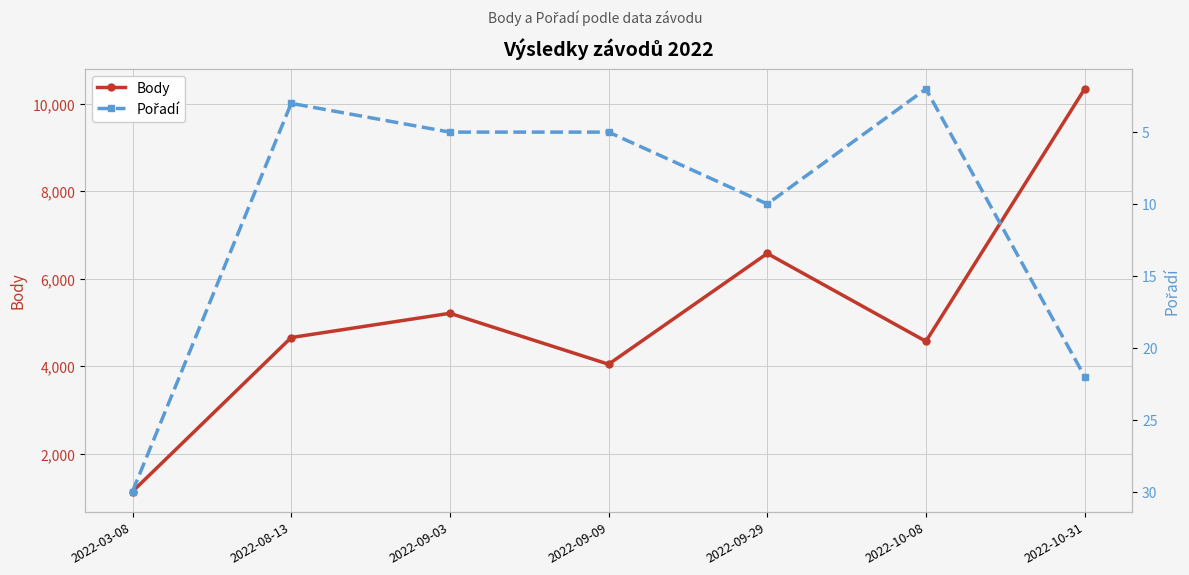

What value does the Body series have at 2022-03-08, to the nearest 50?

1150